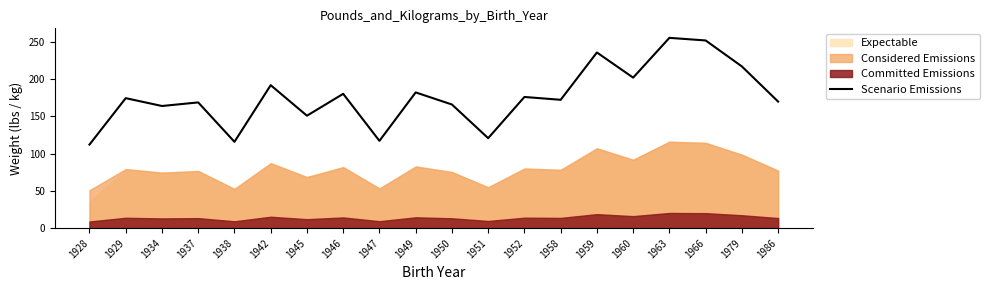

Is it true that the value at 1934 is 163.7?

True